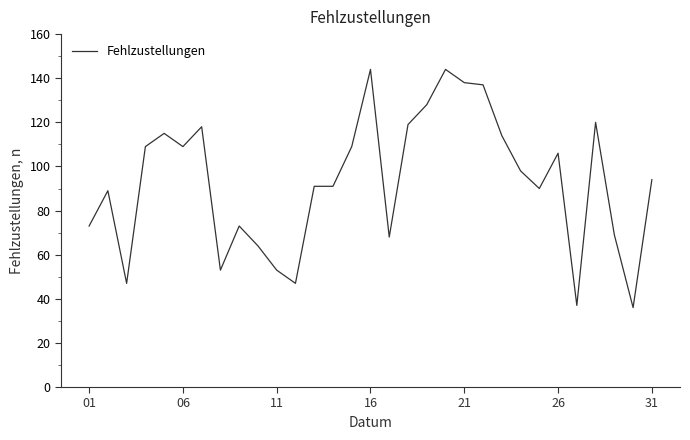

What is the maximum value shown in the chart?

144